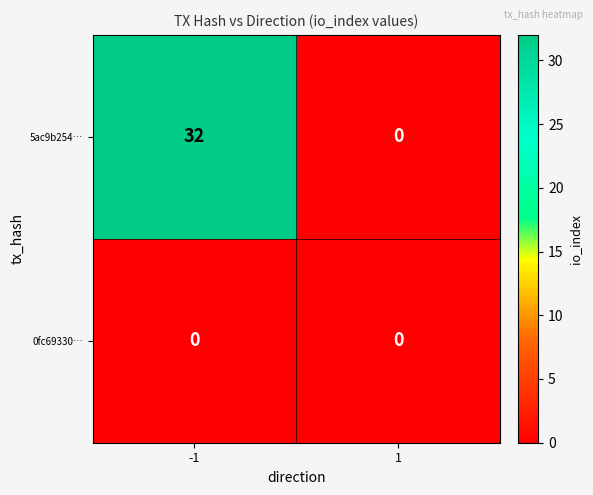

List the series in order of their overall mean, highest first.

5ac9b254…, 0fc69330…